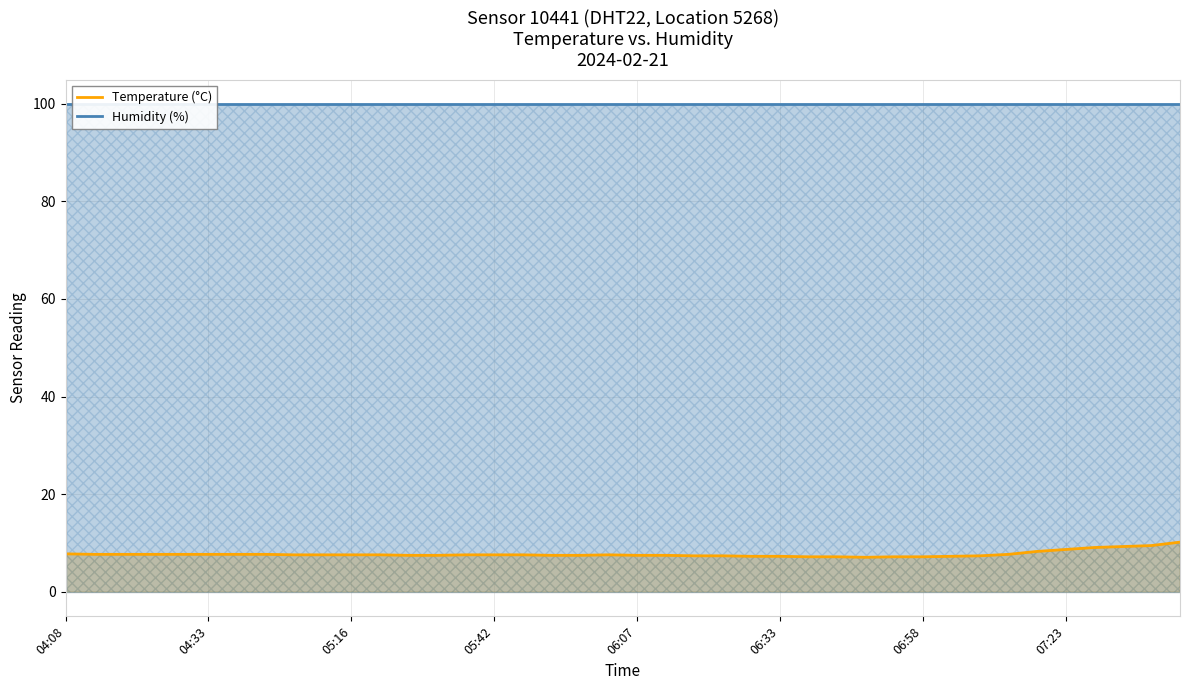

Which series has the largest range (max minus min)?

Temperature (°C)